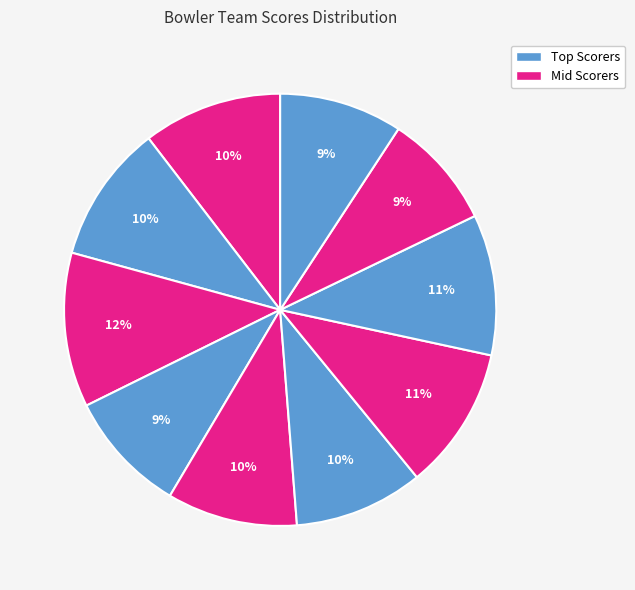

How many segments does this pie chart have?

10